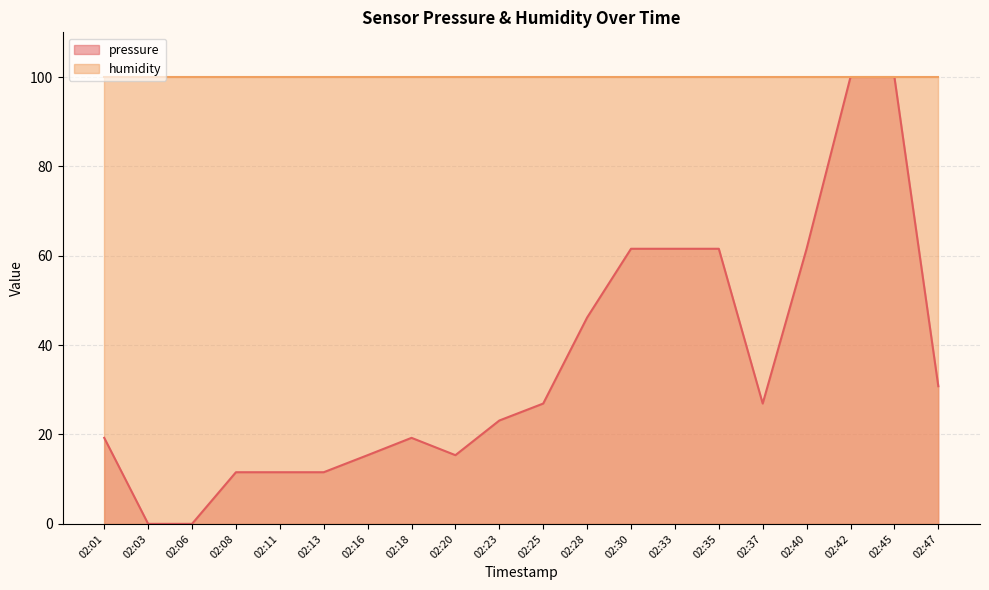

Reading left to right, list all the values displayed in this chart.

02:01=19.2	02:03=0.0	02:06=0.0	02:08=11.6	02:11=11.6	02:13=11.6	02:16=15.4	02:18=19.2	02:20=15.4	02:23=23.1	02:25=26.9	02:28=46.2	02:30=61.6	02:33=61.6	02:35=61.6	02:37=26.9	02:40=61.6	02:42=100.0	02:45=100.0	02:47=30.8